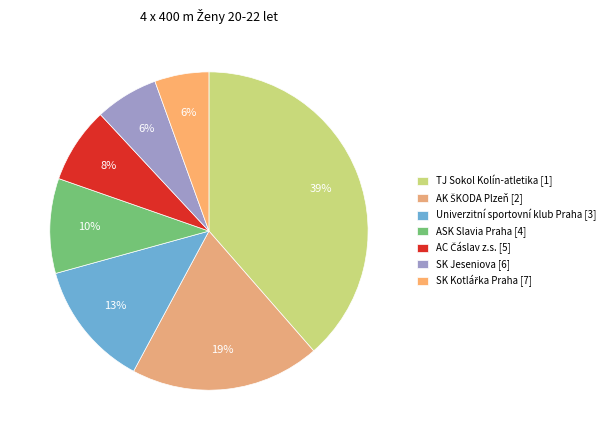

To the nearest percent, what is the average slice percentage?

14%